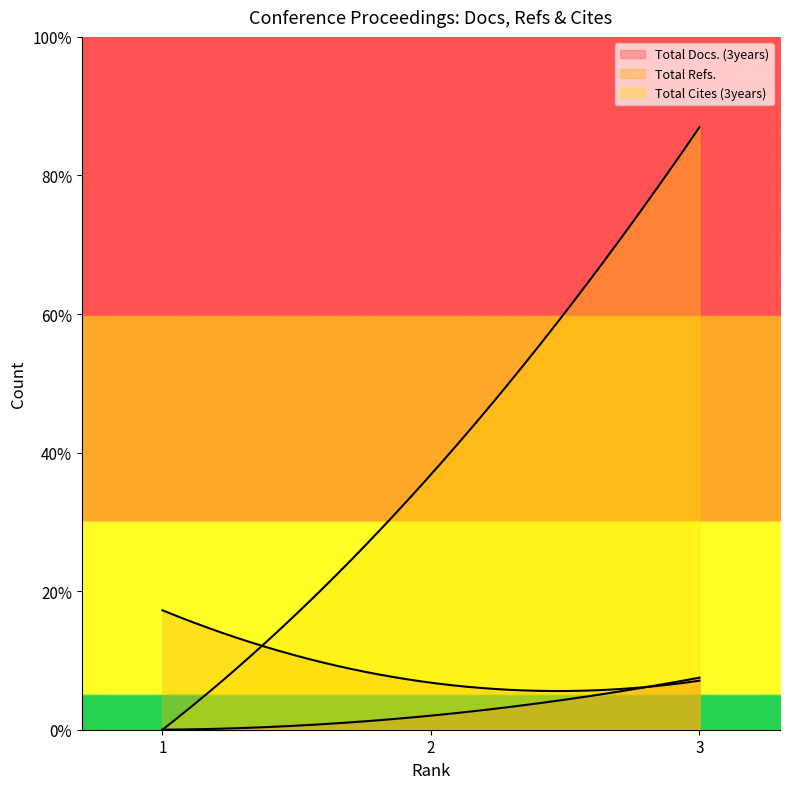

Is it true that Total Cites (3years) equals 310 at 2?

False